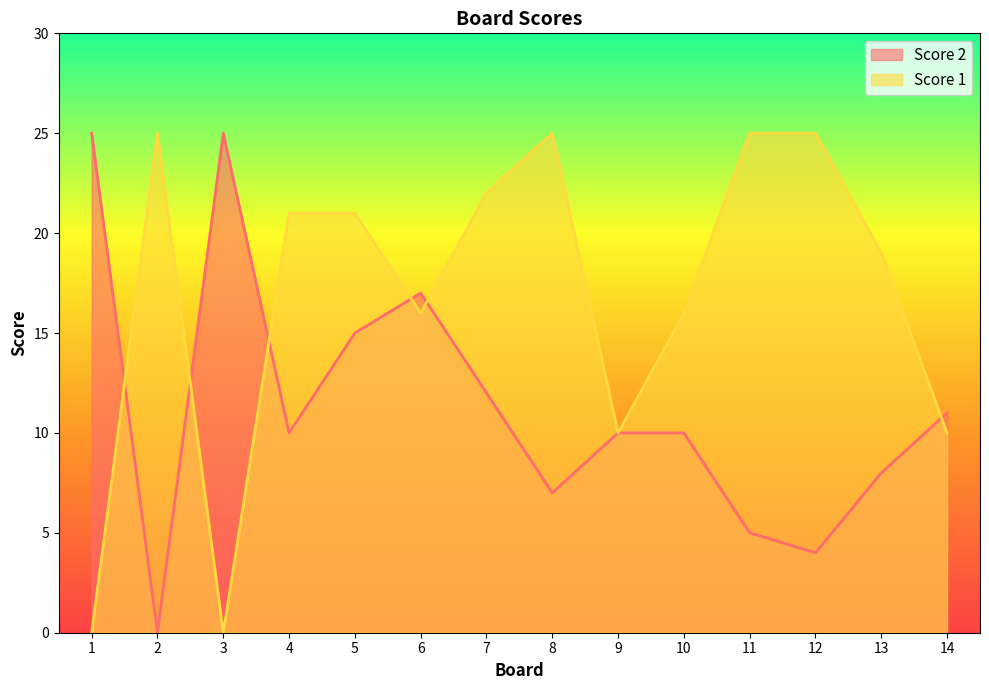

What is the sum of the Score 2 values at 1 and 4?

35